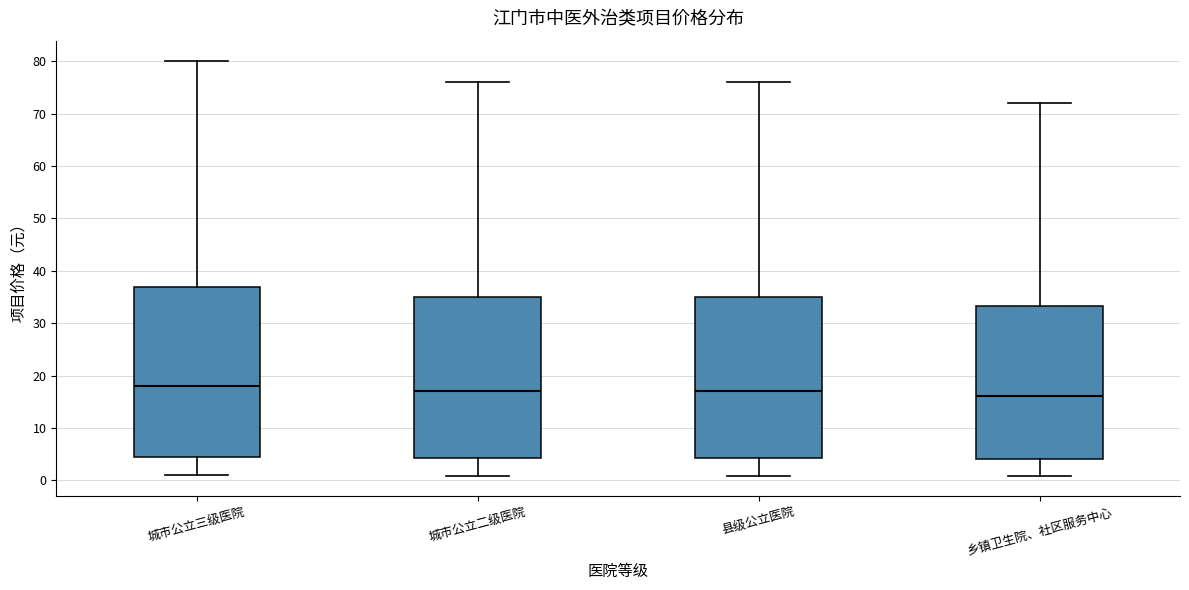

Reading left to right, read every box against the y-axis: the position of its median line, the range the box covers, and the ends of its whiskers. The values are not printed on the chart, so give them approximately, as read against the axis.

城市公立三级医院: median 18, box 5 to 37, whiskers 1 to 80
城市公立二级医院: median 17, box 4 to 35, whiskers 1 to 76
县级公立医院: median 17, box 4 to 35, whiskers 1 to 76
乡镇卫生院、社区服务中心: median 16, box 4 to 33, whiskers 1 to 72